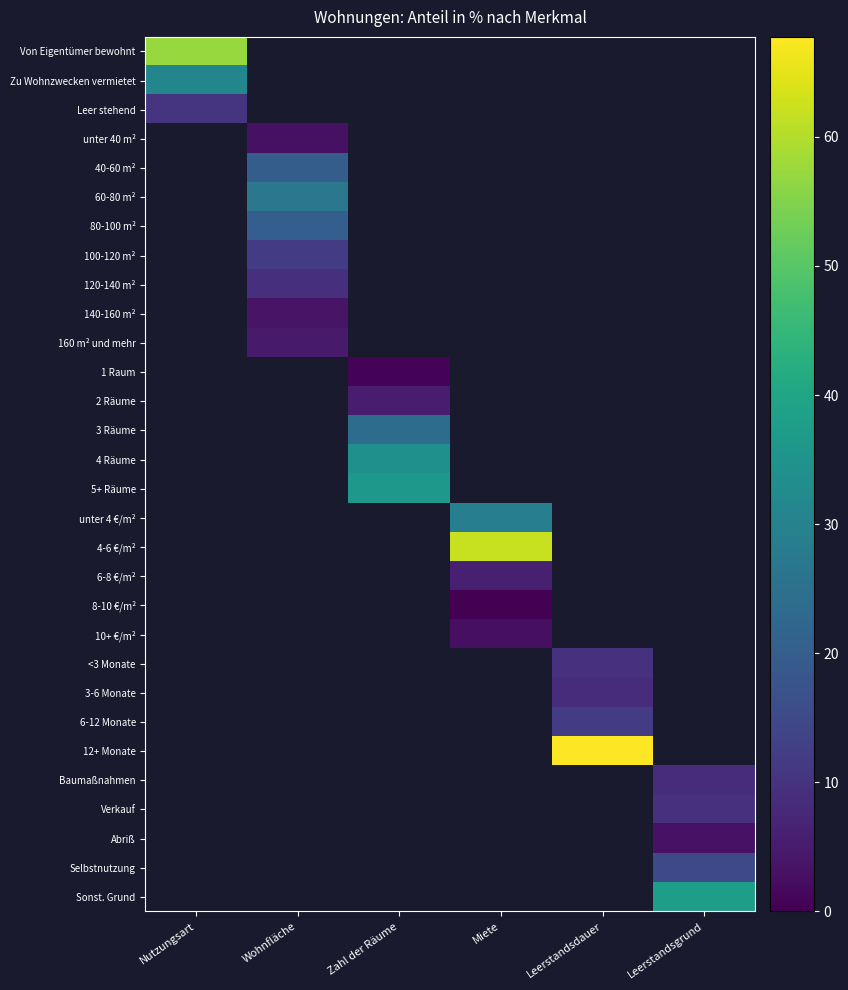

How many values in Von Eigentümer bewohnt are above zero?

1